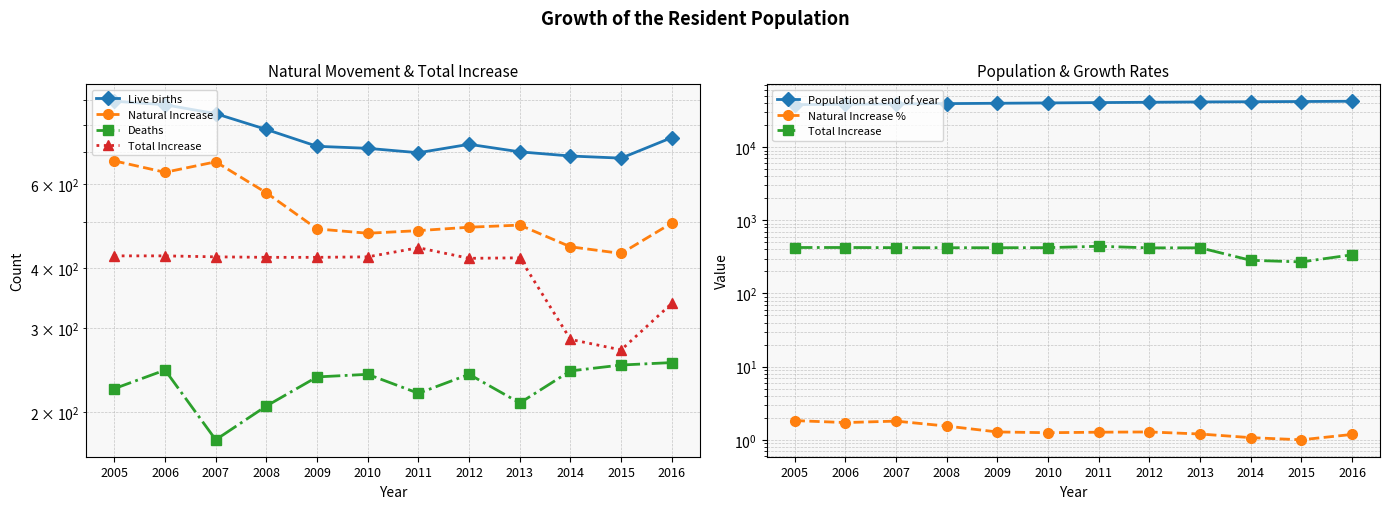

What are all the series names shown in the legend?

Live births, Natural Increase, Deaths, Total Increase, Population at end of year, Natural Increase %